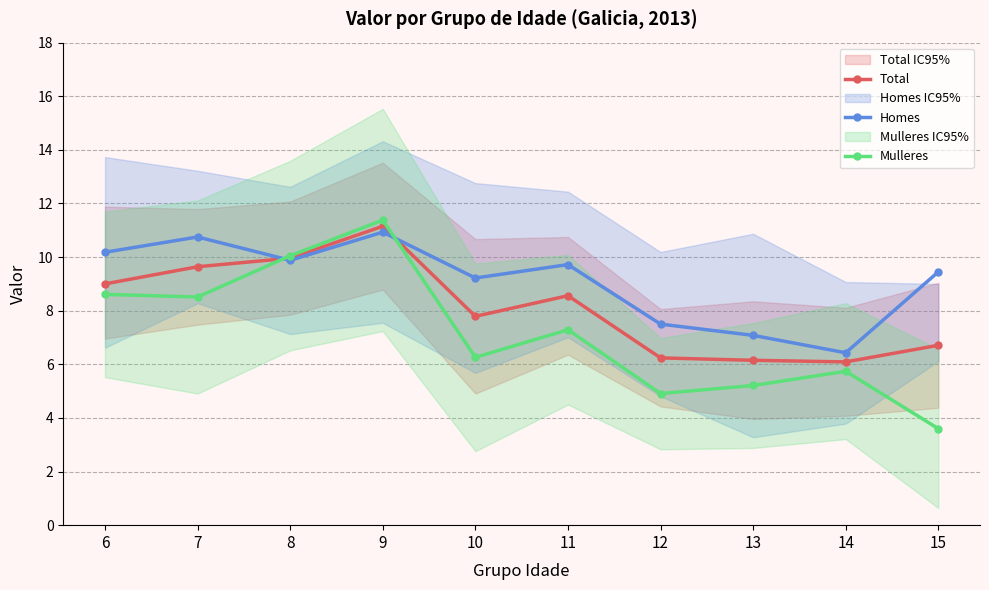

Between 12 and 15, which series saw the biggest shift?

Homes